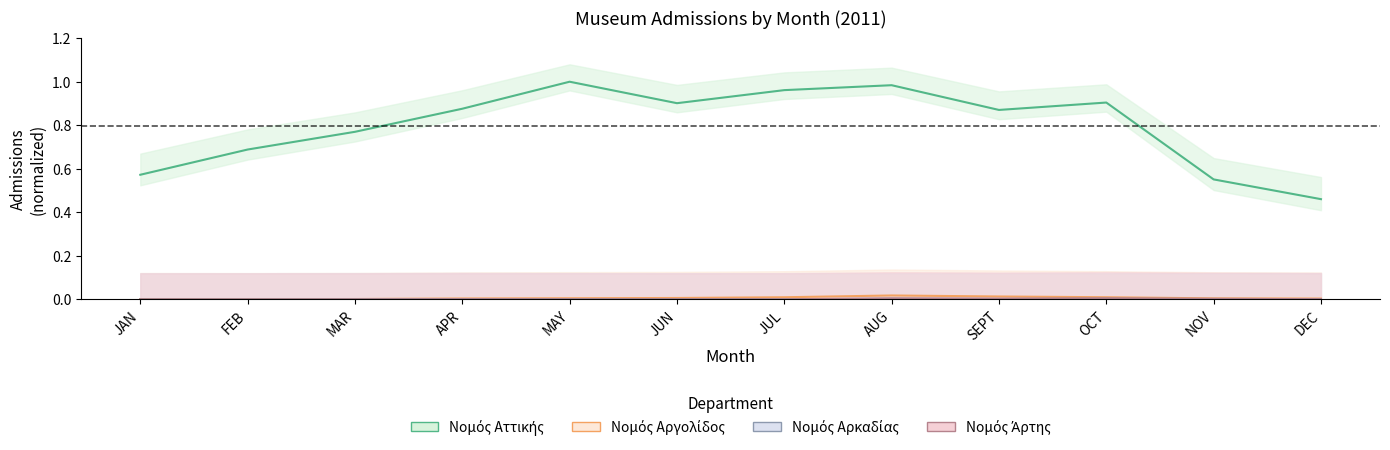

Between APR and SEPT, which is larger?

APR